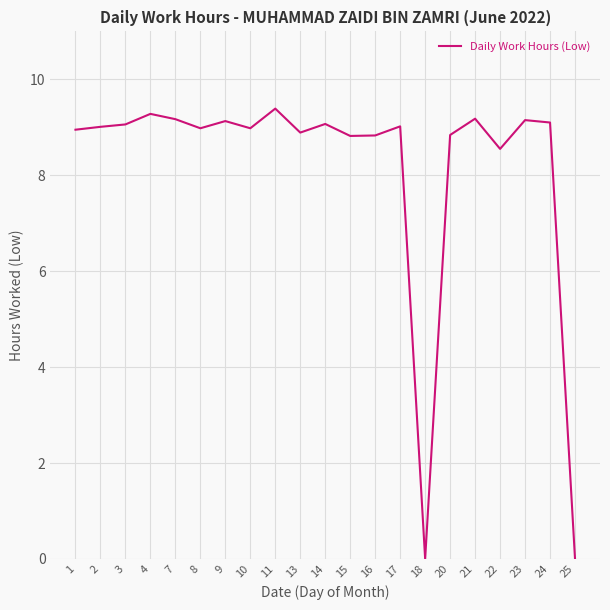

Approximately how many times larger is the value at 24 compared to 7?

1.0